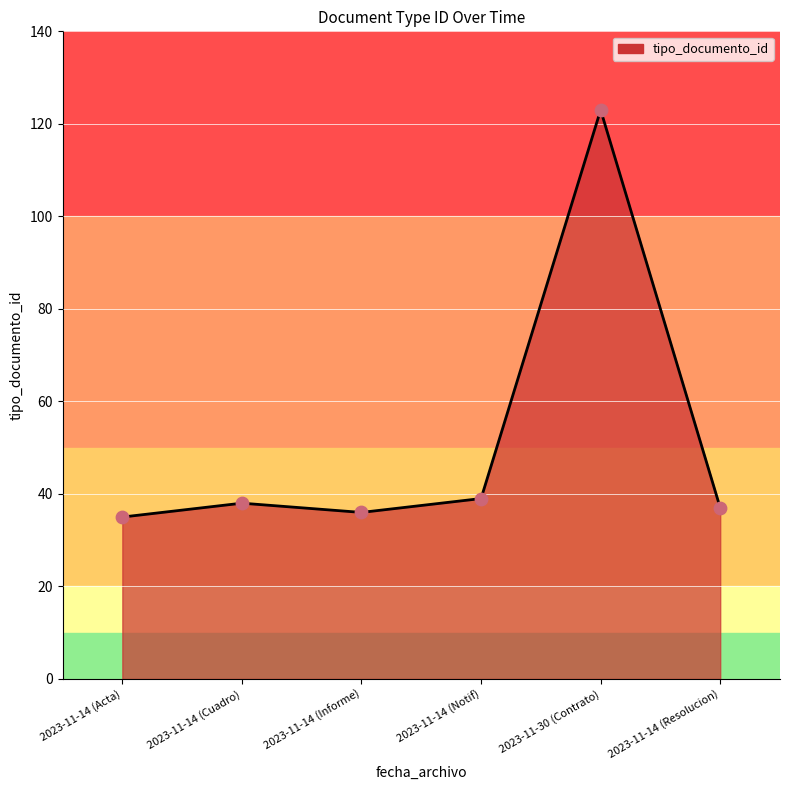

Approximately how many times larger is the value at 2023-11-30 (Contrato) compared to 2023-11-14 (Resolucion)?

3.3